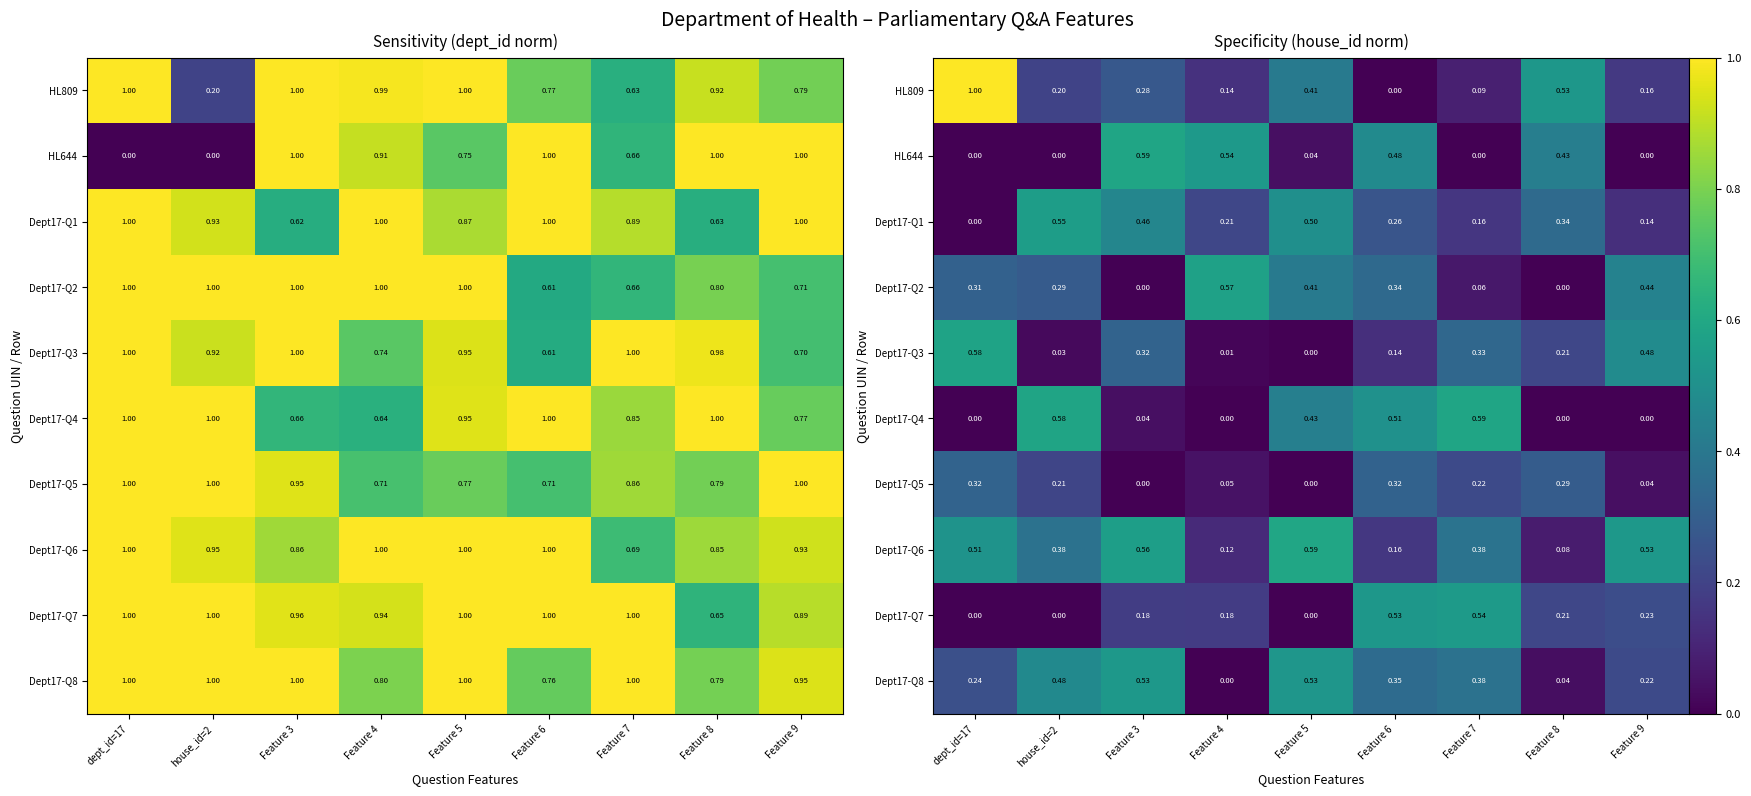

Is it true that Dept17-Q2 equals 0.3 at house_id=2?

True